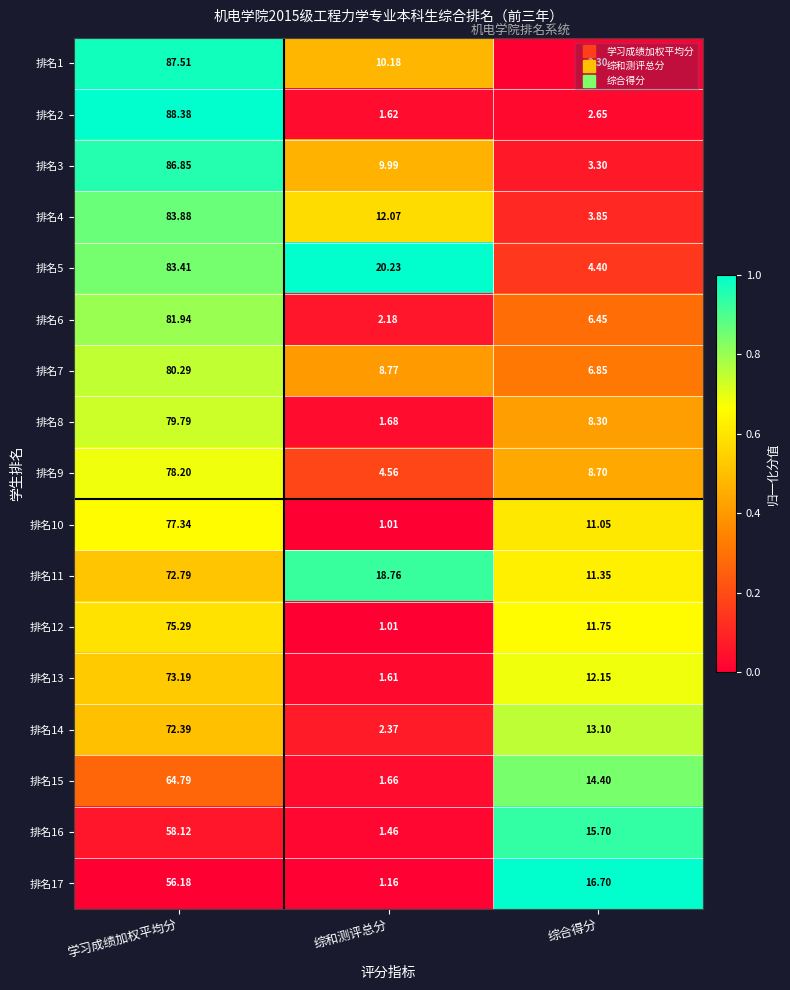

Which series changed the most between 学习成绩加权平均分 and 综合得分?

排名2